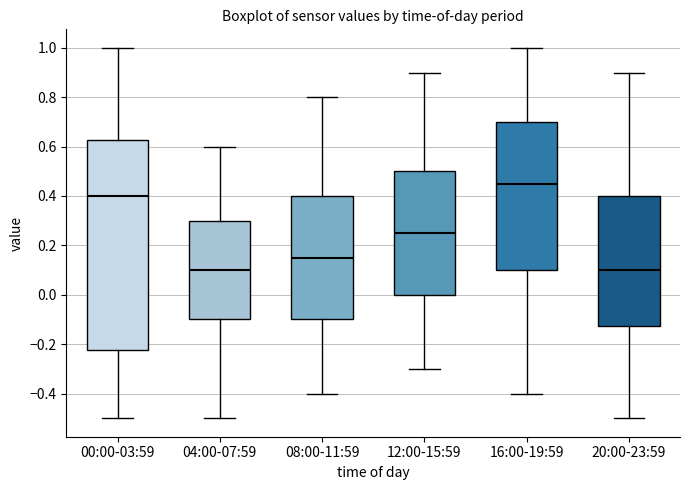

Reading left to right, read every box against the y-axis: the position of its median line, the range the box covers, and the ends of its whiskers. The values are not printed on the chart, so give them approximately, as read against the axis.

00:00-03:59: median 0.40, box -0.22 to 0.62, whiskers -0.50 to 1.00
04:00-07:59: median 0.10, box -0.10 to 0.30, whiskers -0.50 to 0.60
08:00-11:59: median 0.16, box -0.10 to 0.40, whiskers -0.40 to 0.80
12:00-15:59: median 0.26, box 0.00 to 0.50, whiskers -0.30 to 0.90
16:00-19:59: median 0.46, box 0.10 to 0.70, whiskers -0.40 to 1.00
20:00-23:59: median 0.10, box -0.12 to 0.40, whiskers -0.50 to 0.90